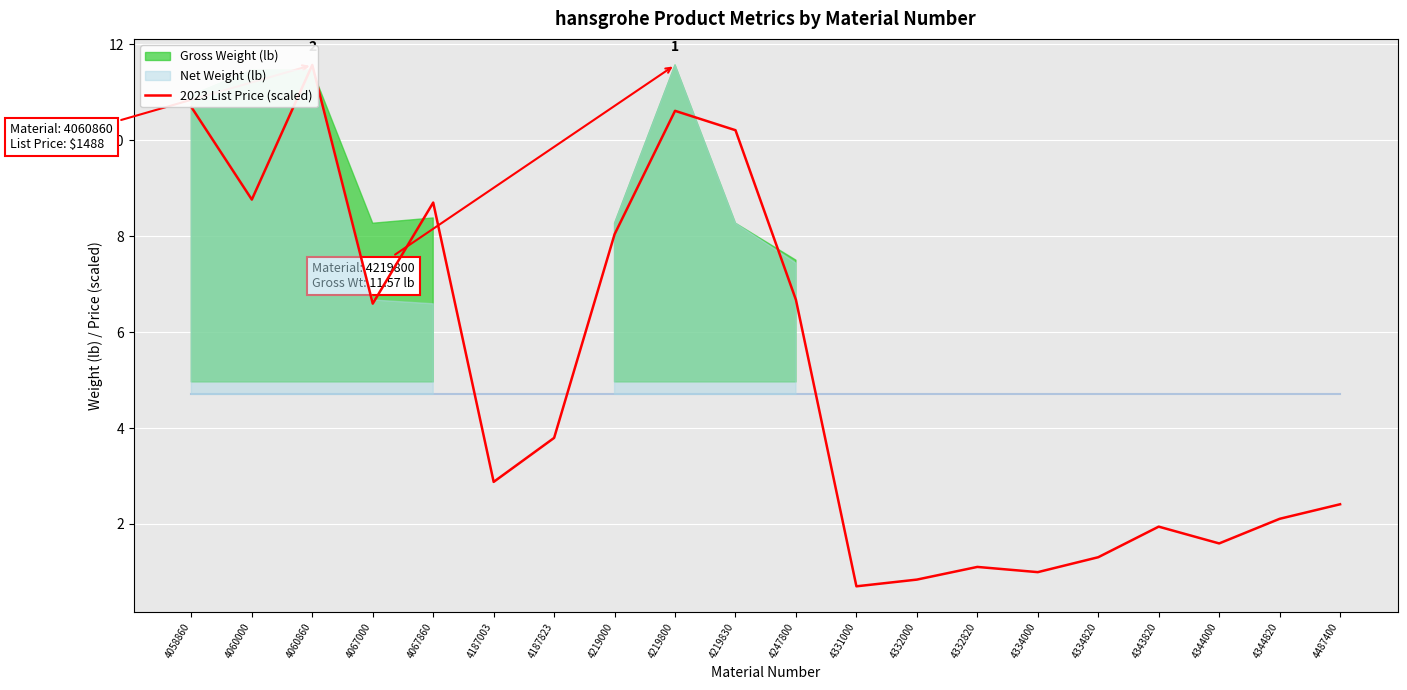

Where is the first local maximum?

4060860